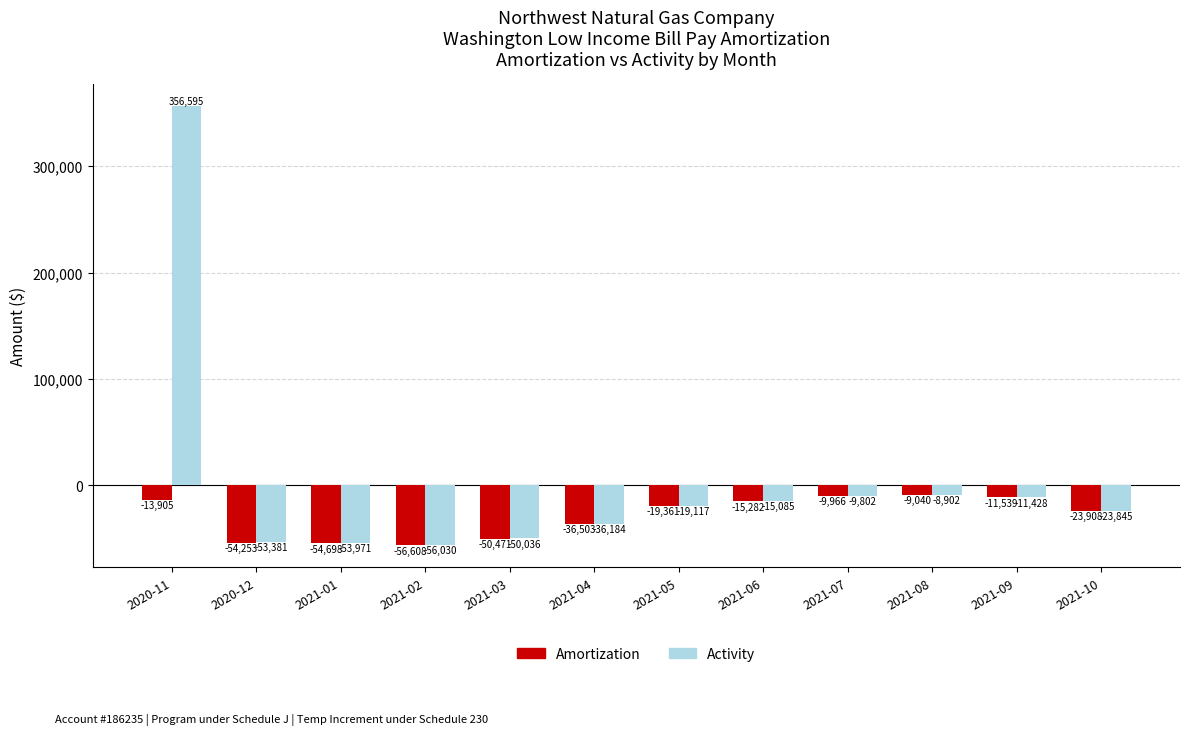

What are all the series names shown in the legend?

Amortization, Activity